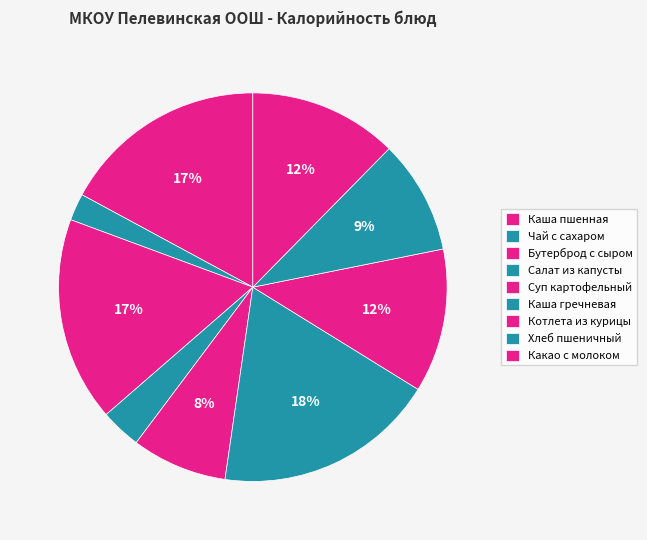

Count the number of slices in the pie.

9